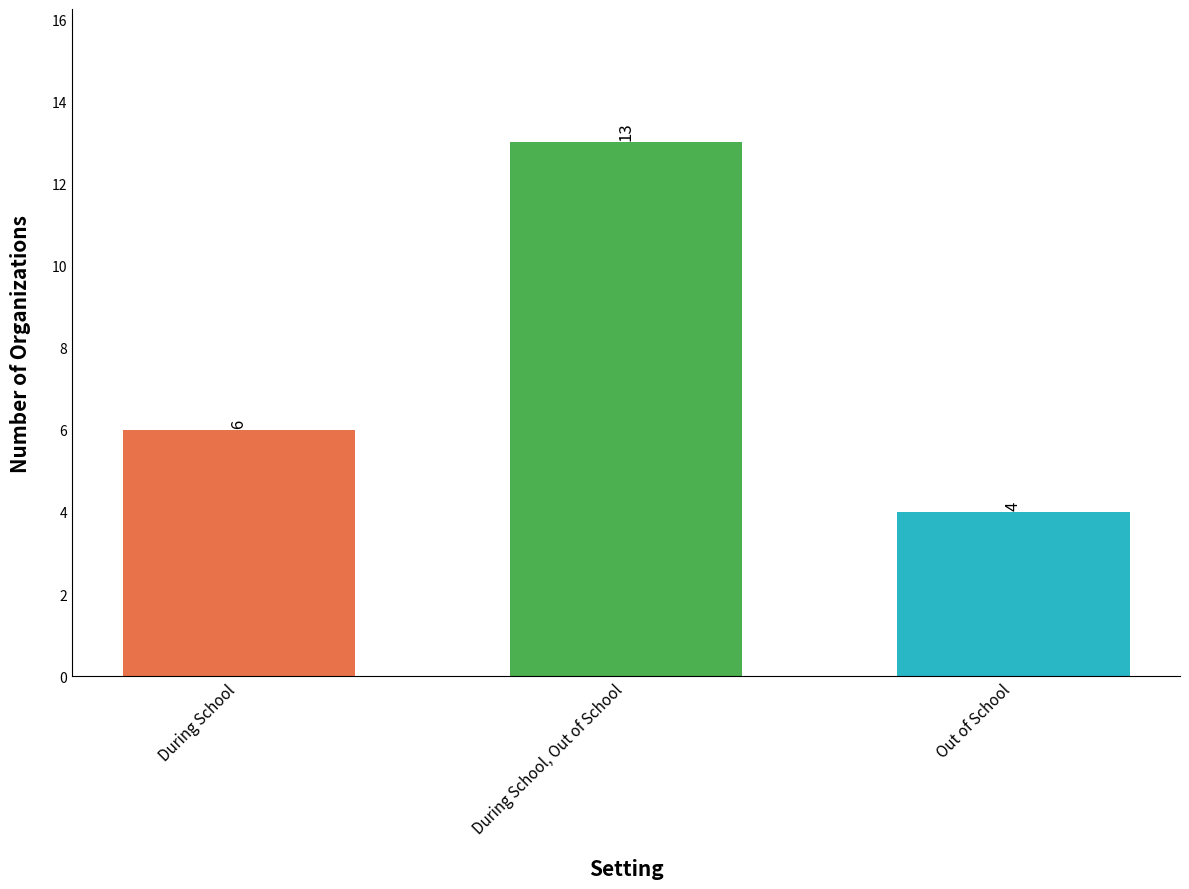

At which label is the value closest to 8?

During School